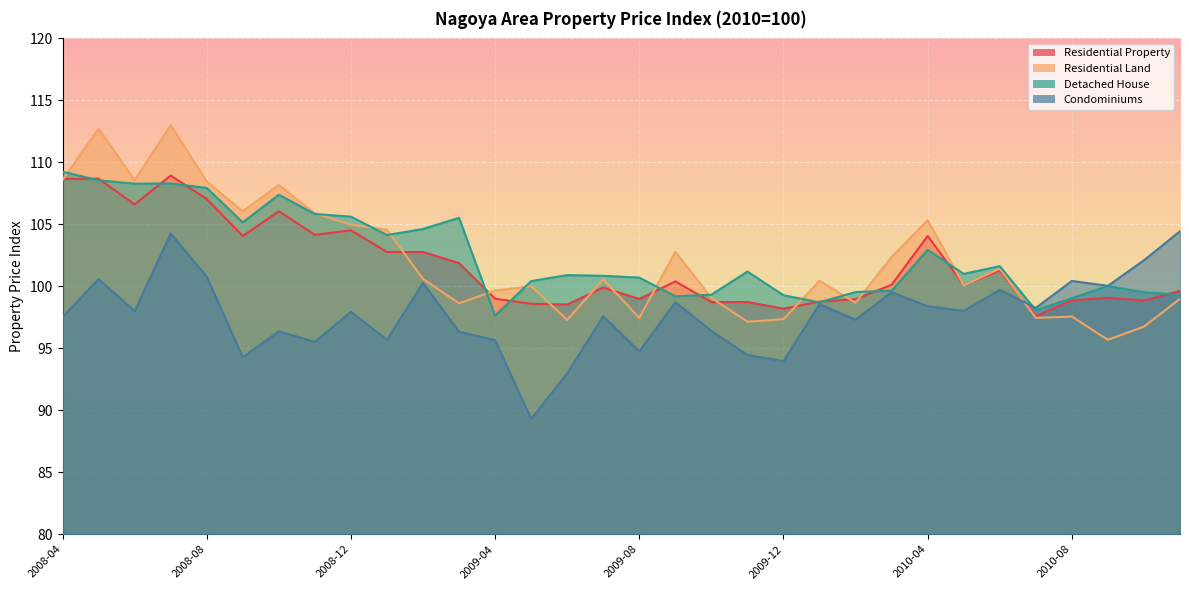

What is the difference between the second highest and minimum values in the Detached House series?

10.9